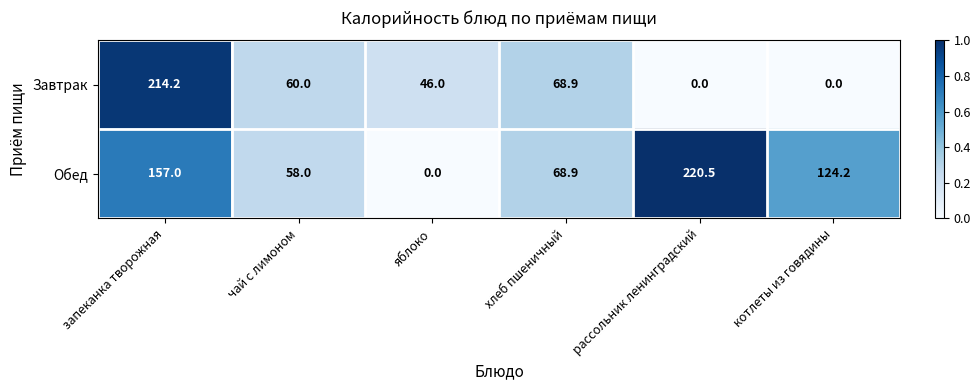

Reading right to left, transcribe all the data shown in this chart.

Завтрак: 0.0	0.0	68.9	46.0	60.0	214.2
Обед: 124.2	220.5	68.9	0.0	58.0	157.0